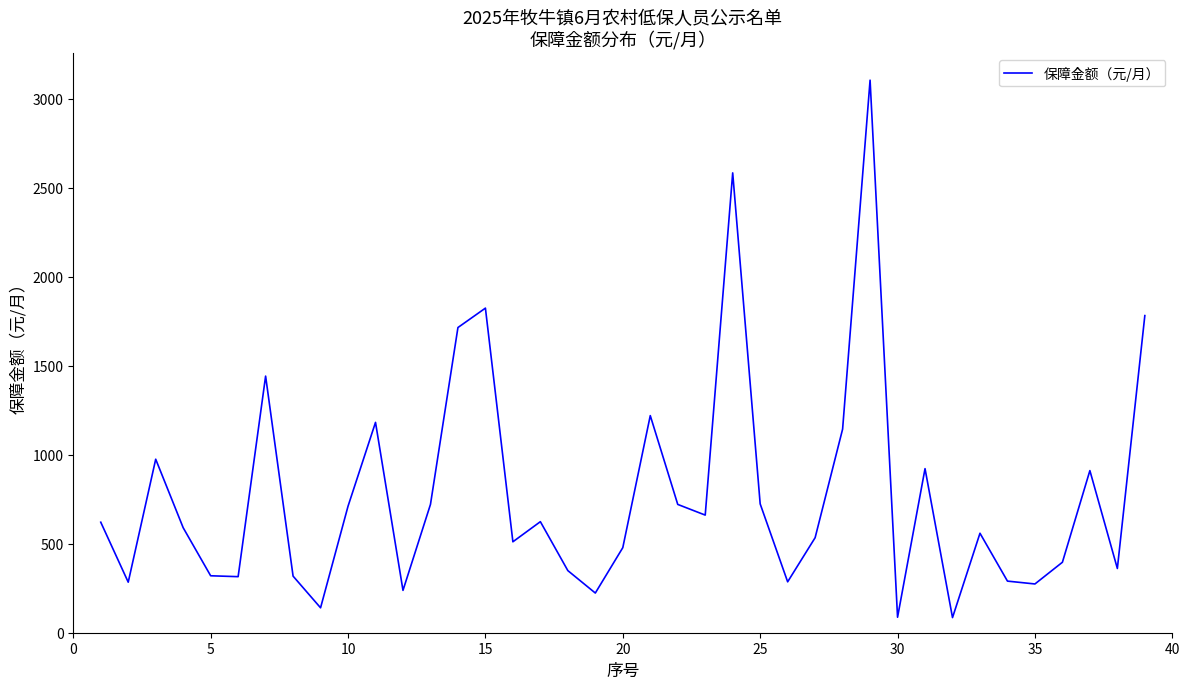

What is the smallest value displayed?

85